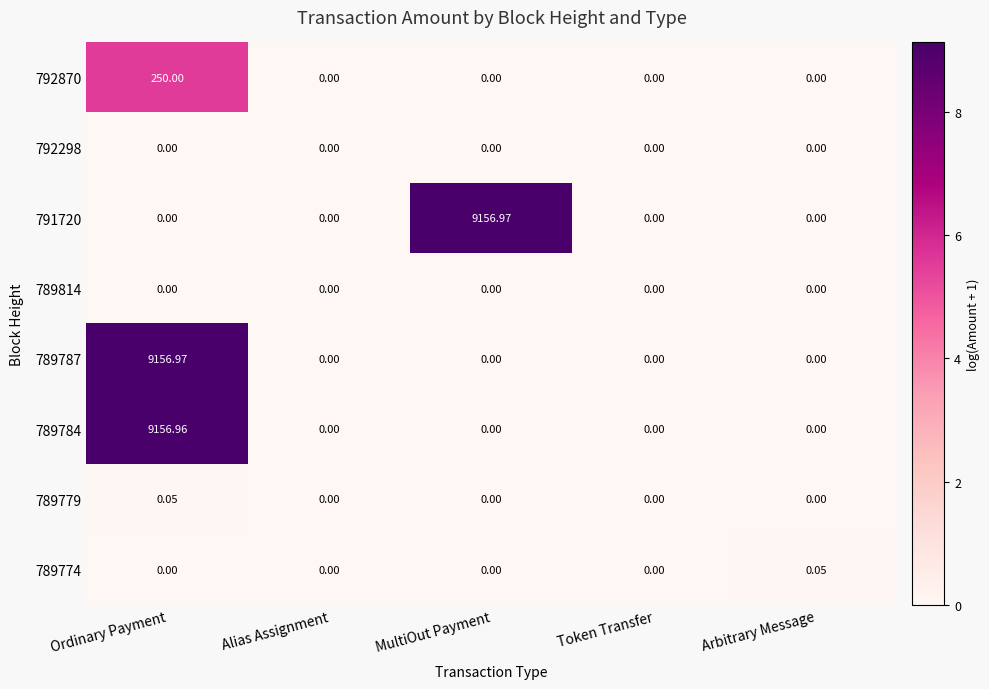

Which series changed the most between Token Transfer and Arbitrary Message?

789774